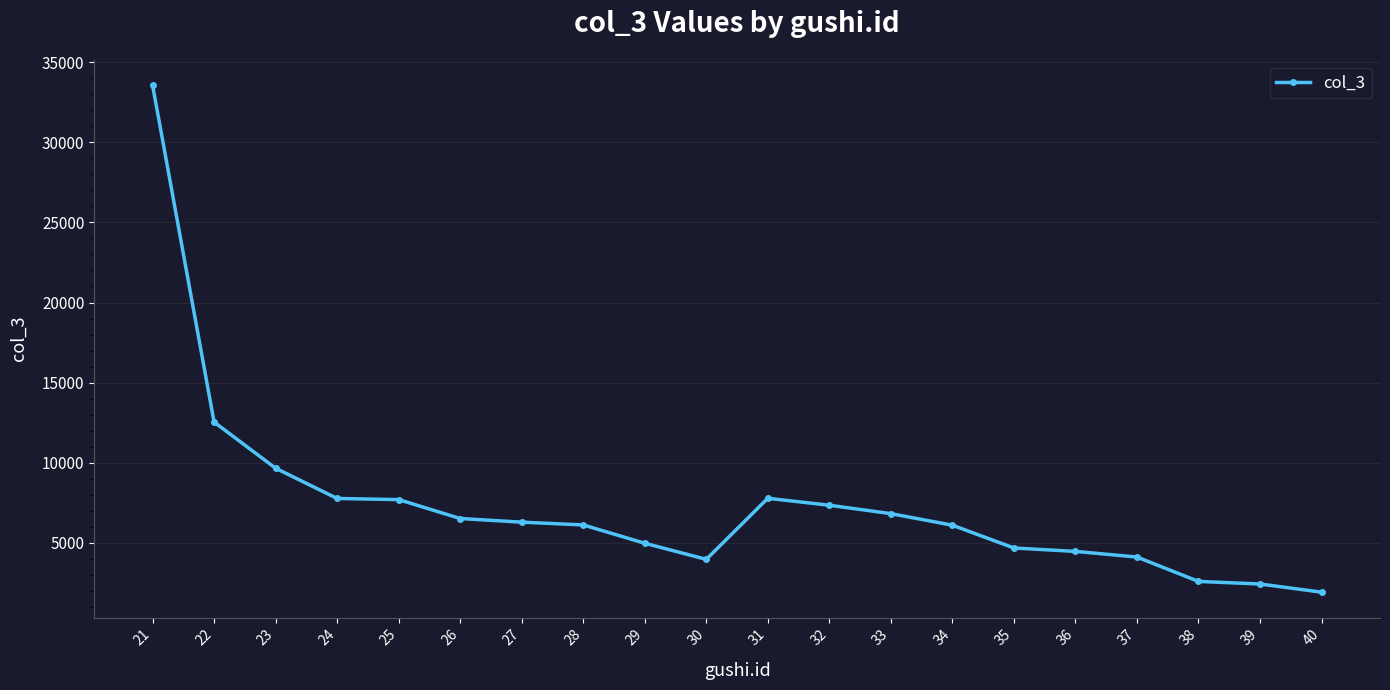

Is it true that the value at 30 is 3978?

True